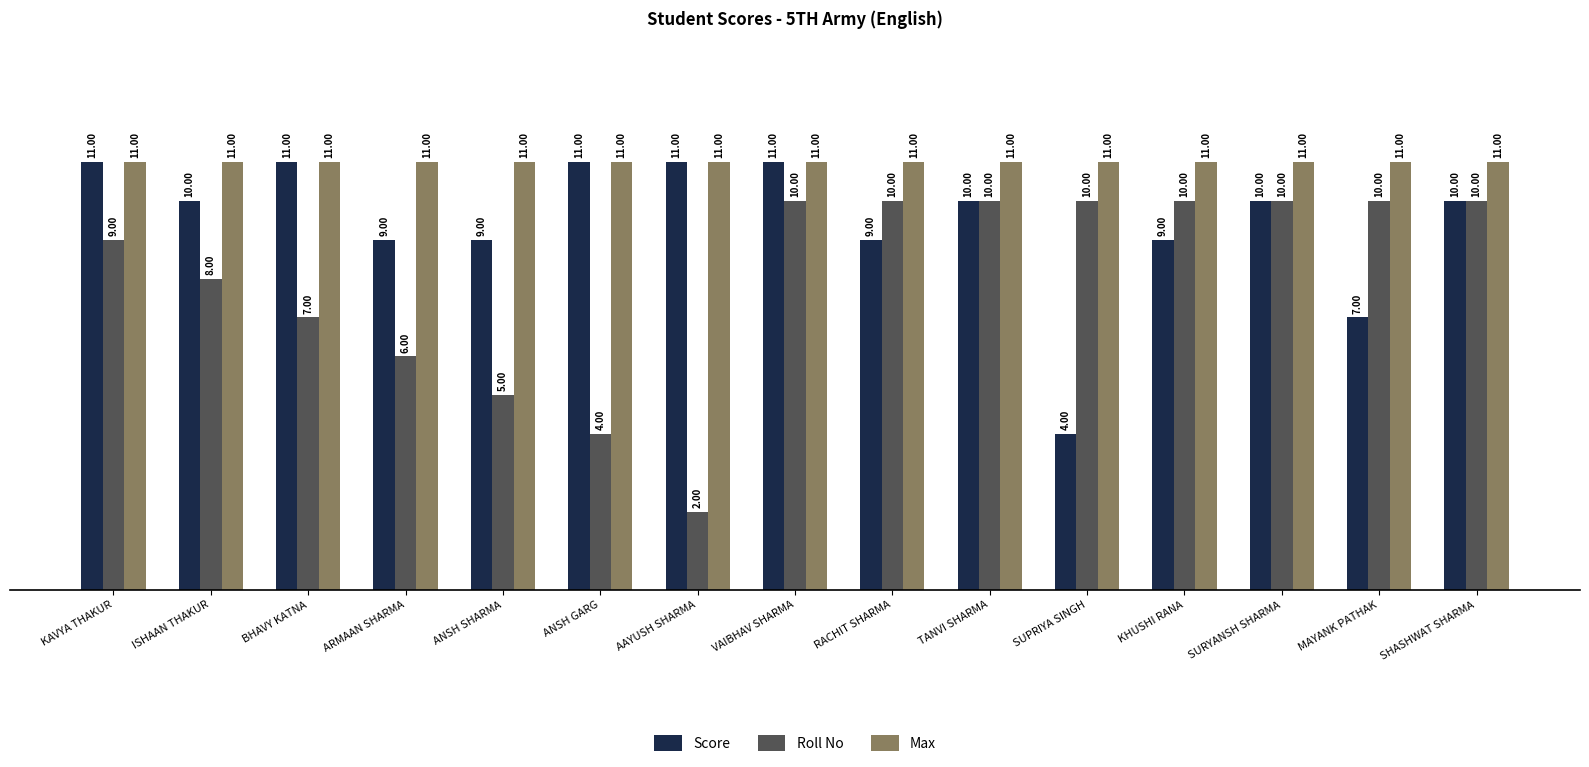

True or false: Score has a value of 13 at ANSH SHARMA.

False